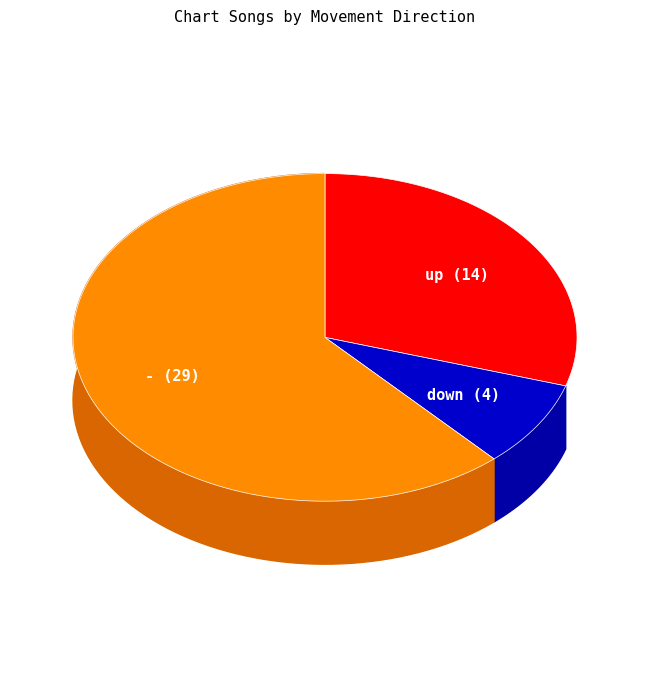

Which slice represents more than half of the pie?

-